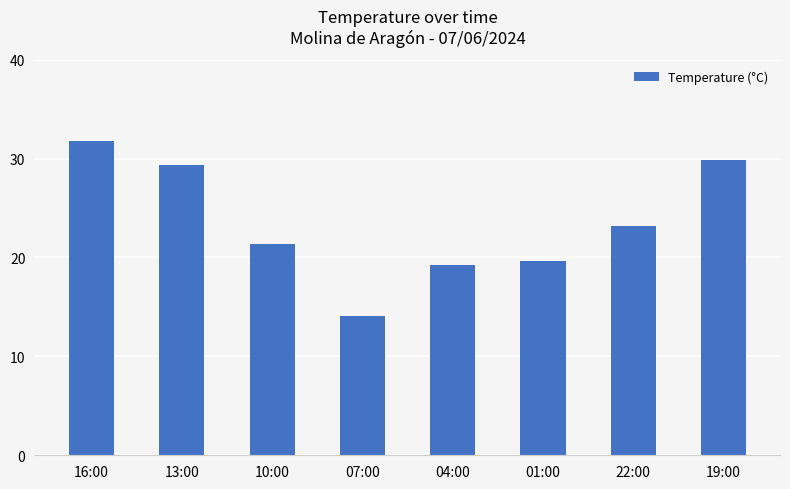

Where does the data first go above 23?

16:00